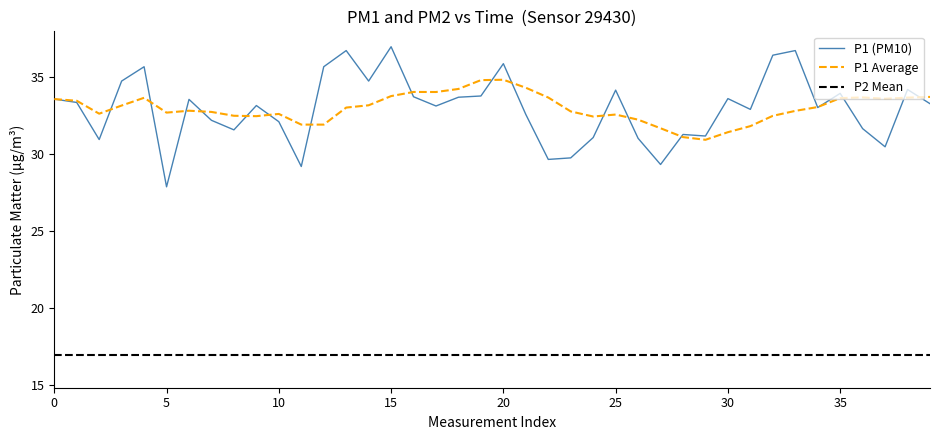

What is the lowest value of the P1 (PM10) series?

27.9